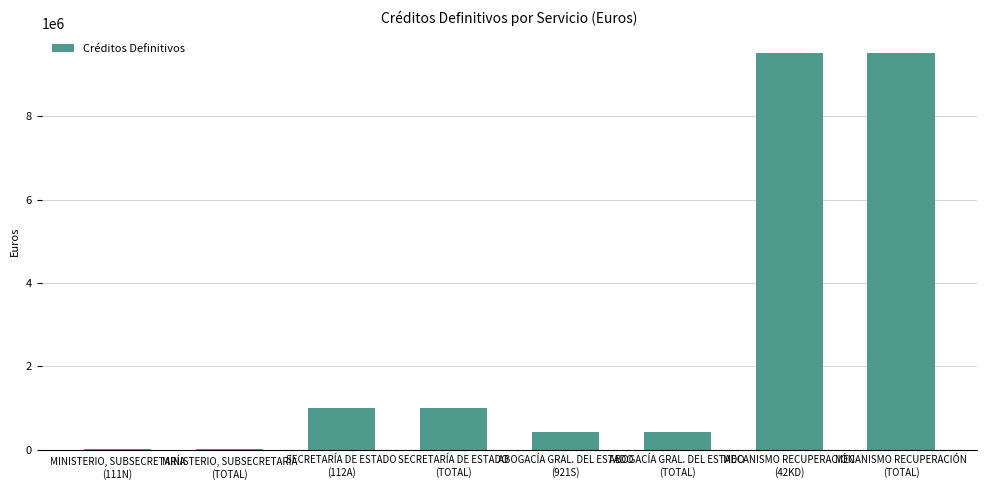

What is the sum of all values?

21889088